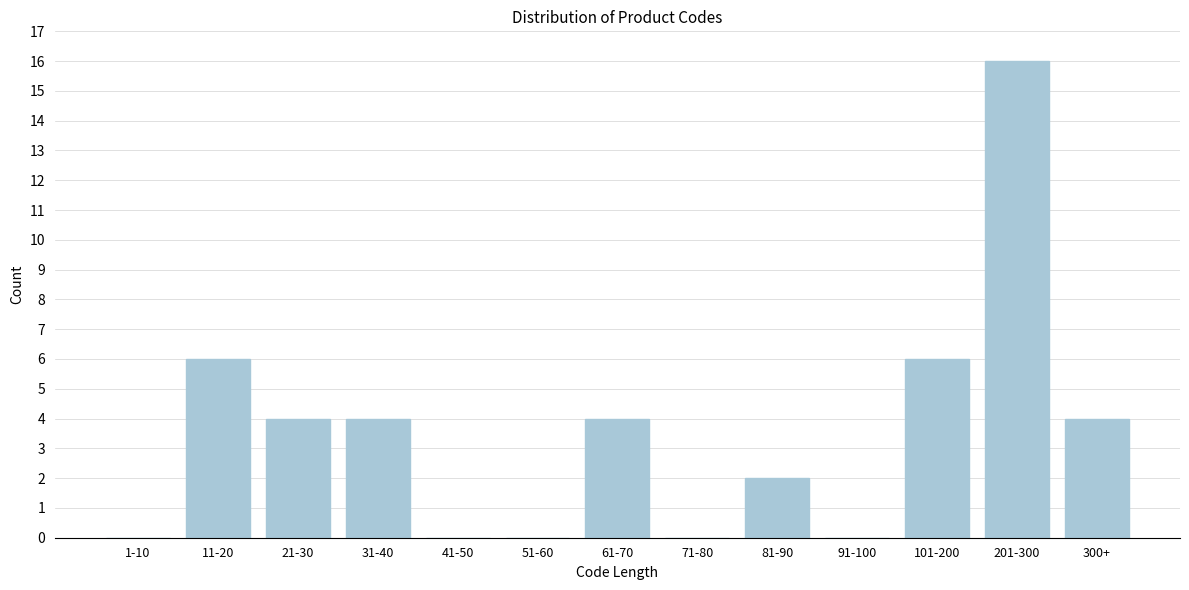

Reading left to right, extract all data points from this chart.

1-10=0	11-20=6	21-30=4	31-40=4	41-50=0	51-60=0	61-70=4	71-80=0	81-90=2	91-100=0	101-200=6	201-300=16	300+=4